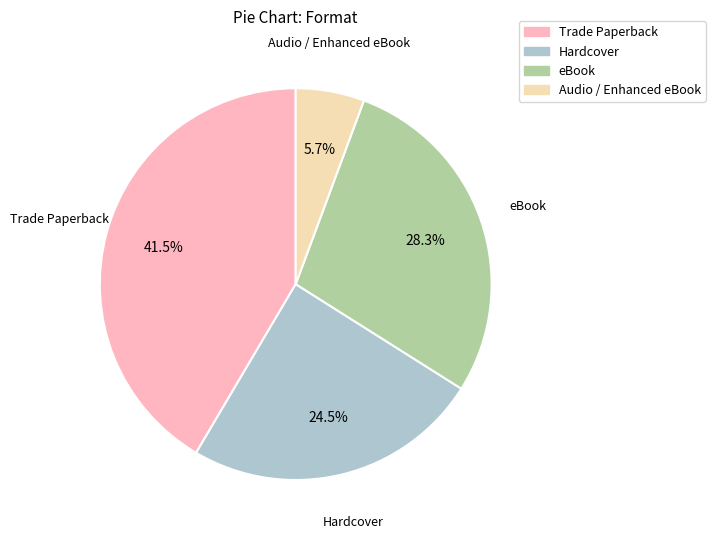

Combined, what portion of the pie is eBook and Audio / Enhanced eBook?

34.0%